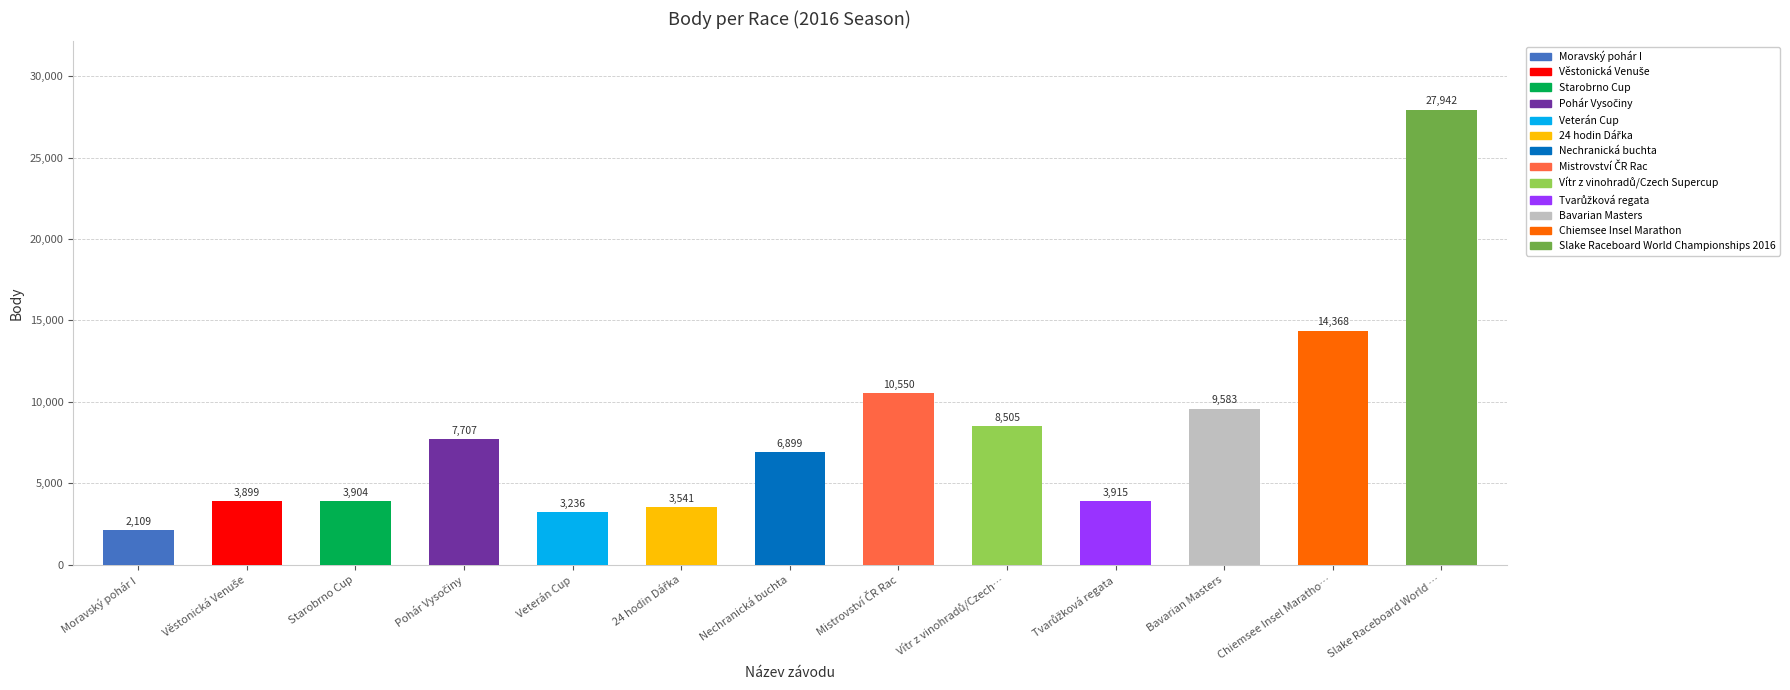

Read the value at Starobrno Cup.

3904